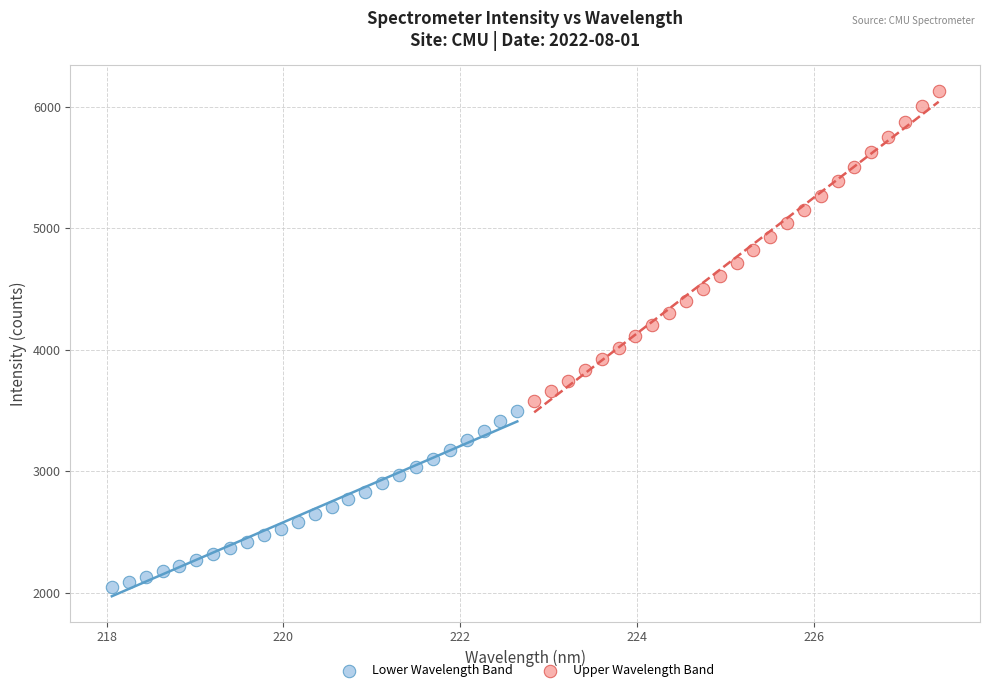

Which series reaches the minimum Y coordinate?

Lower Wavelength Band